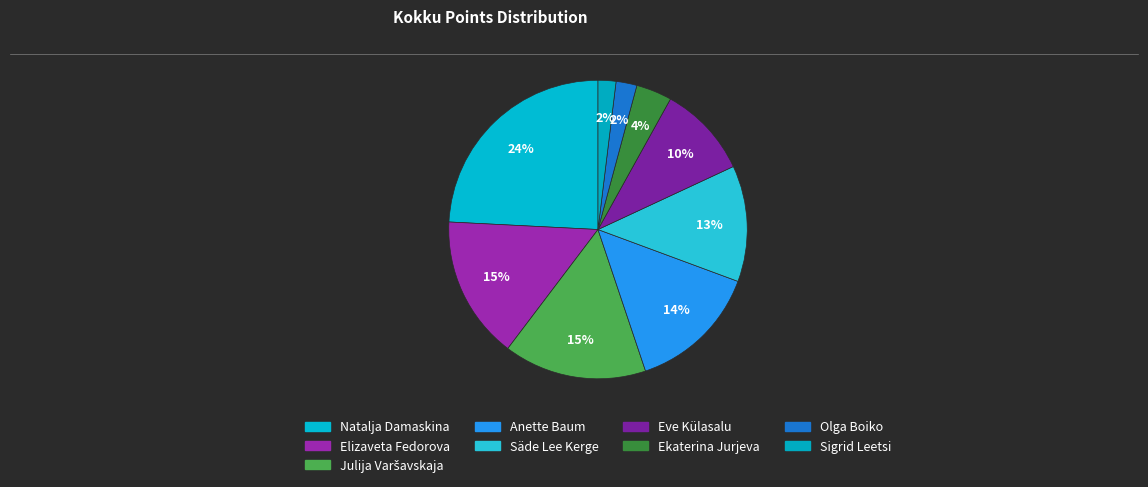

Combined, what portion of the pie is Eve Külasalu and Ekaterina Jurjeva?

13.9%